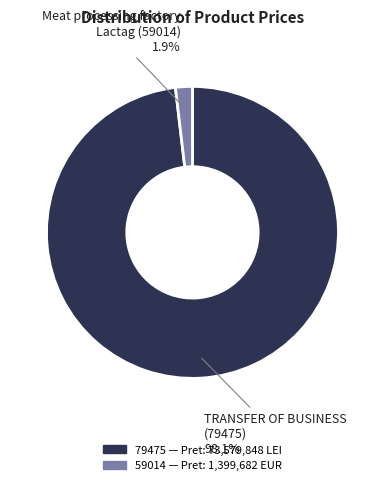

To the nearest percent, what percentage of the pie is 59014?

2%